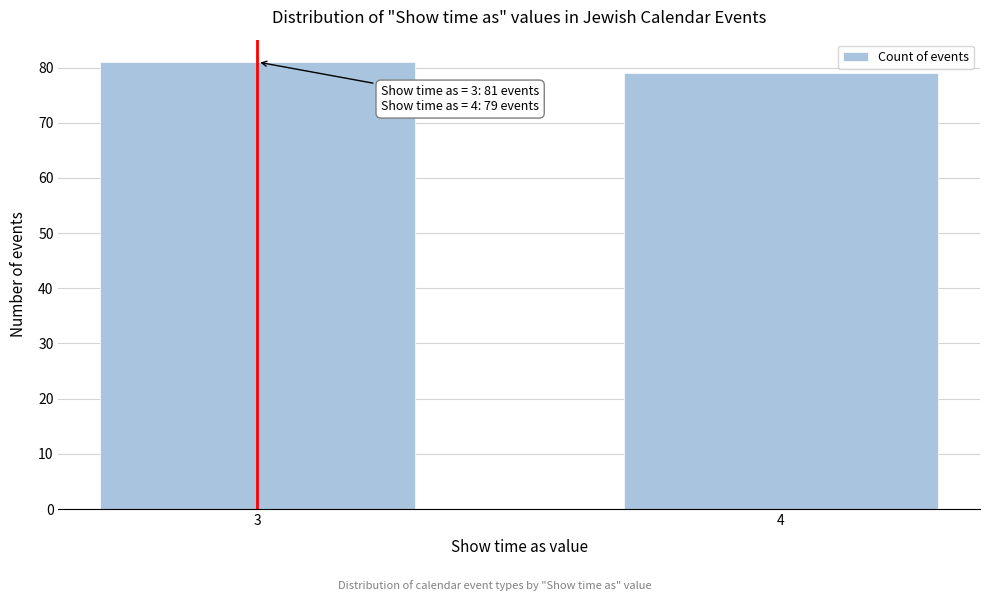

Reading left to right, transcribe all the data shown in this chart.

3=81	4=79